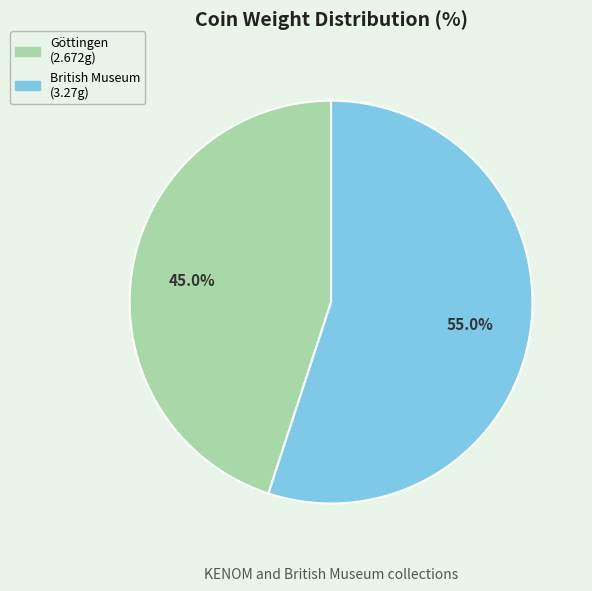

Is there any slice that represents more than half of the pie?

Yes